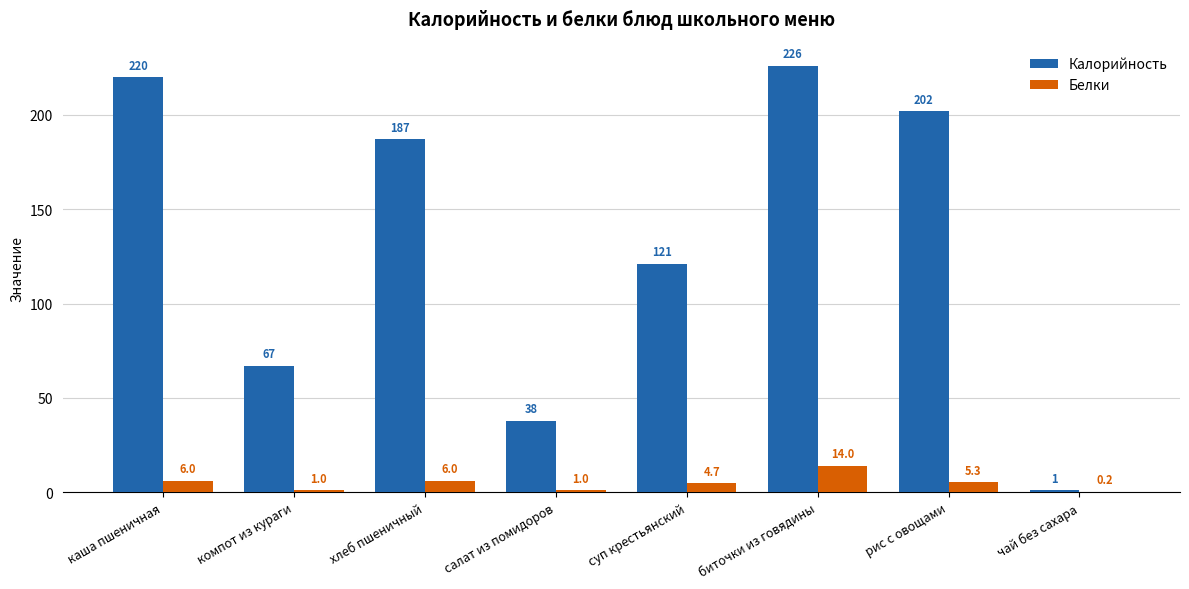

Is the value of Калорийность at салат из помидоров greater than the value of Белки at суп крестьянский?

Yes